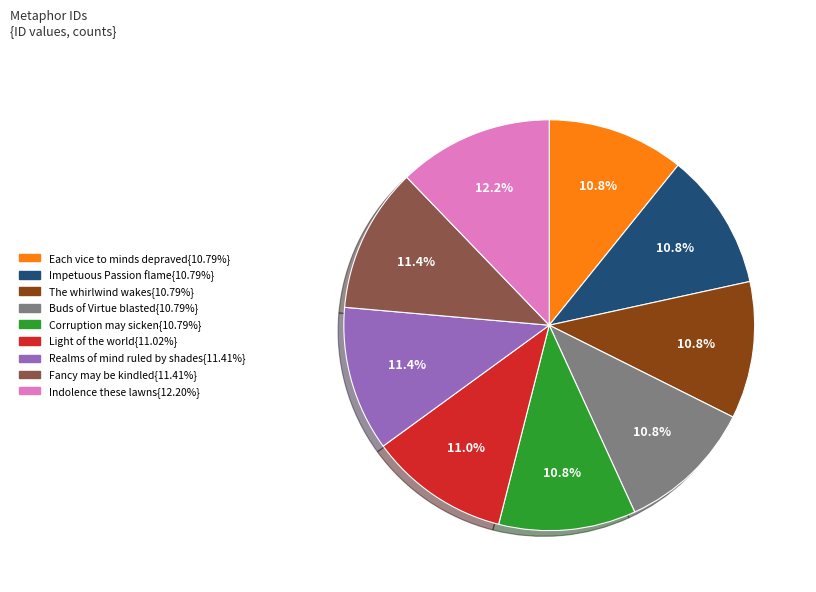

Is there a majority slice in this chart?

No